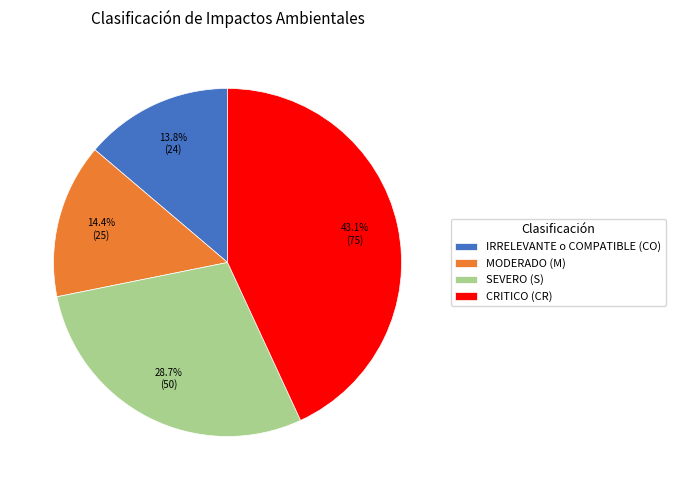

Approximately how many times larger is the value at CRITICO (CR) compared to IRRELEVANTE o COMPATIBLE (CO)?

3.1